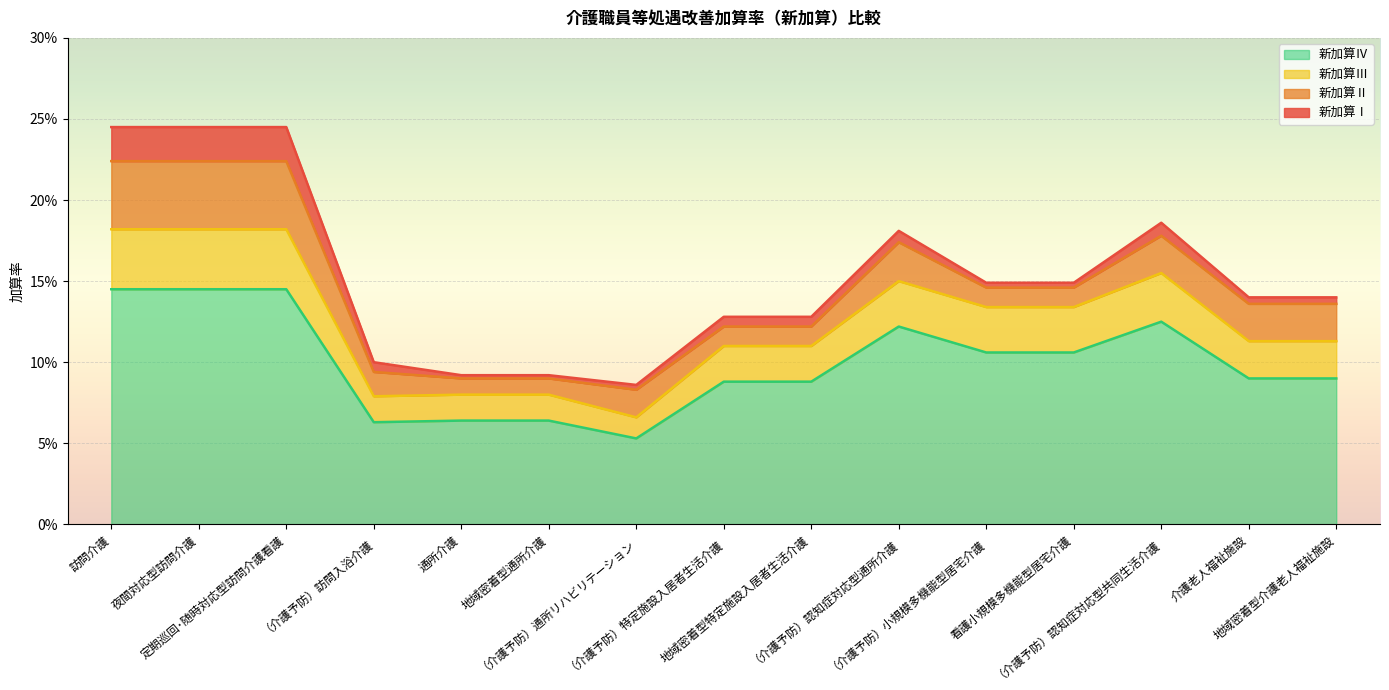

Which category has the lowest value across all series?

（介護予防）通所リハビリテーション